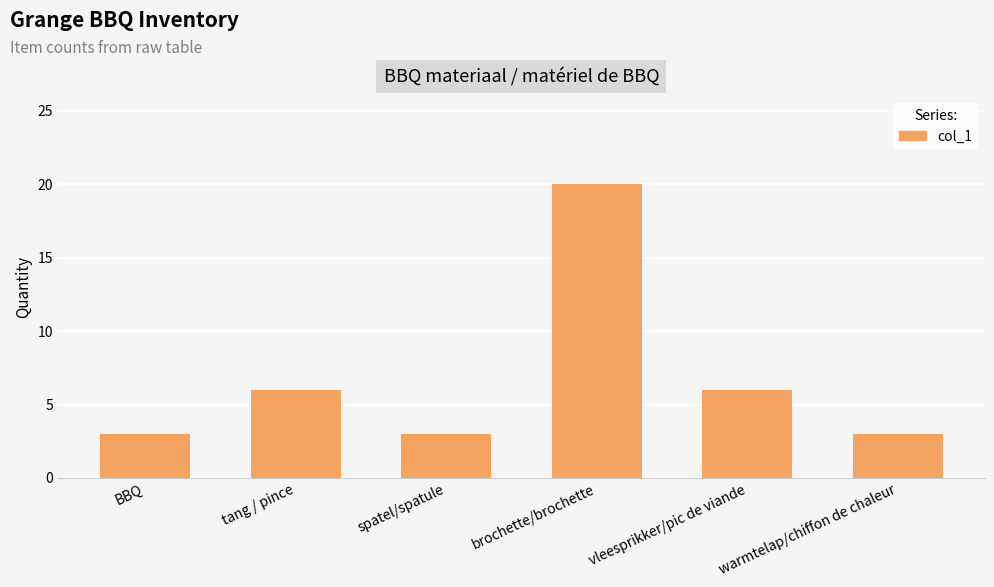

How many bars are there in total?

6